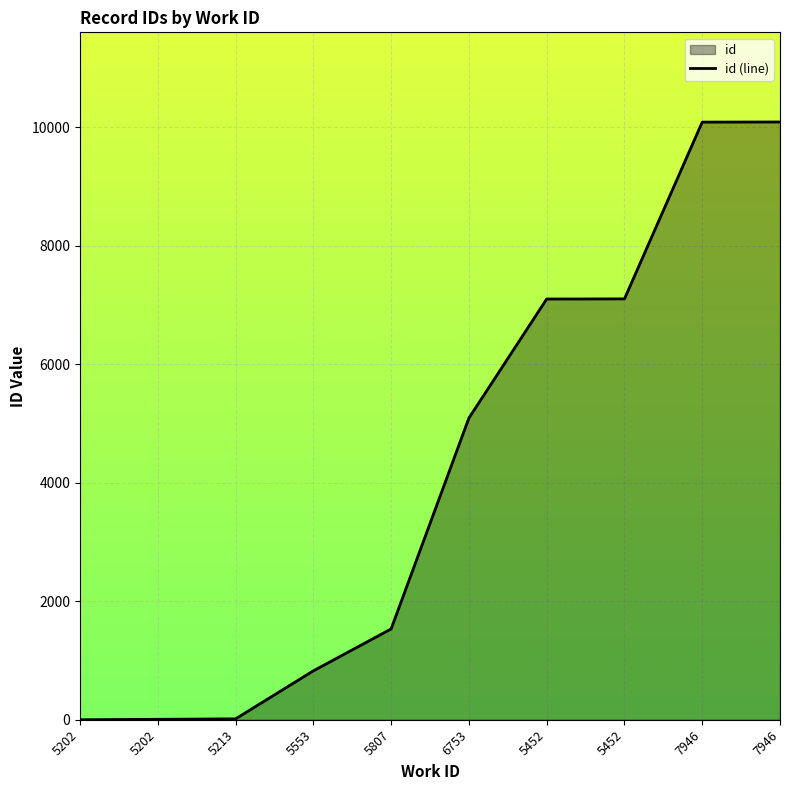

Reading left to right, what are all the values shown in this chart?

5202=0	5202=7	5213=15	5553=825	5807=1532	6753=5090	5452=7099	5452=7101	7946=10084	7946=10086